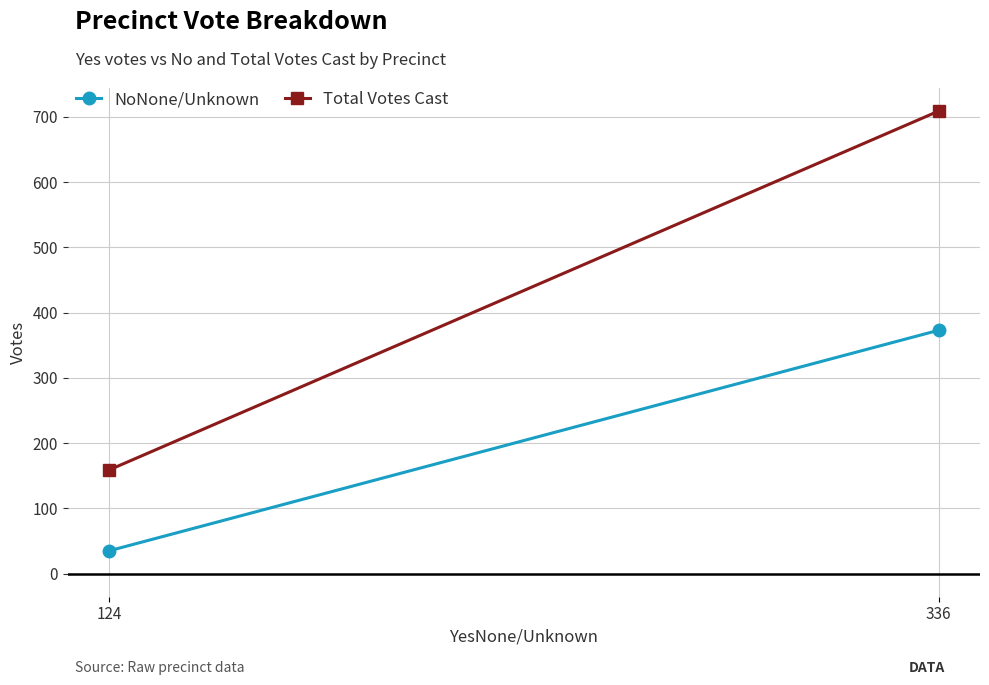

Count the Total Votes Cast values in the range 159 to 709.

2